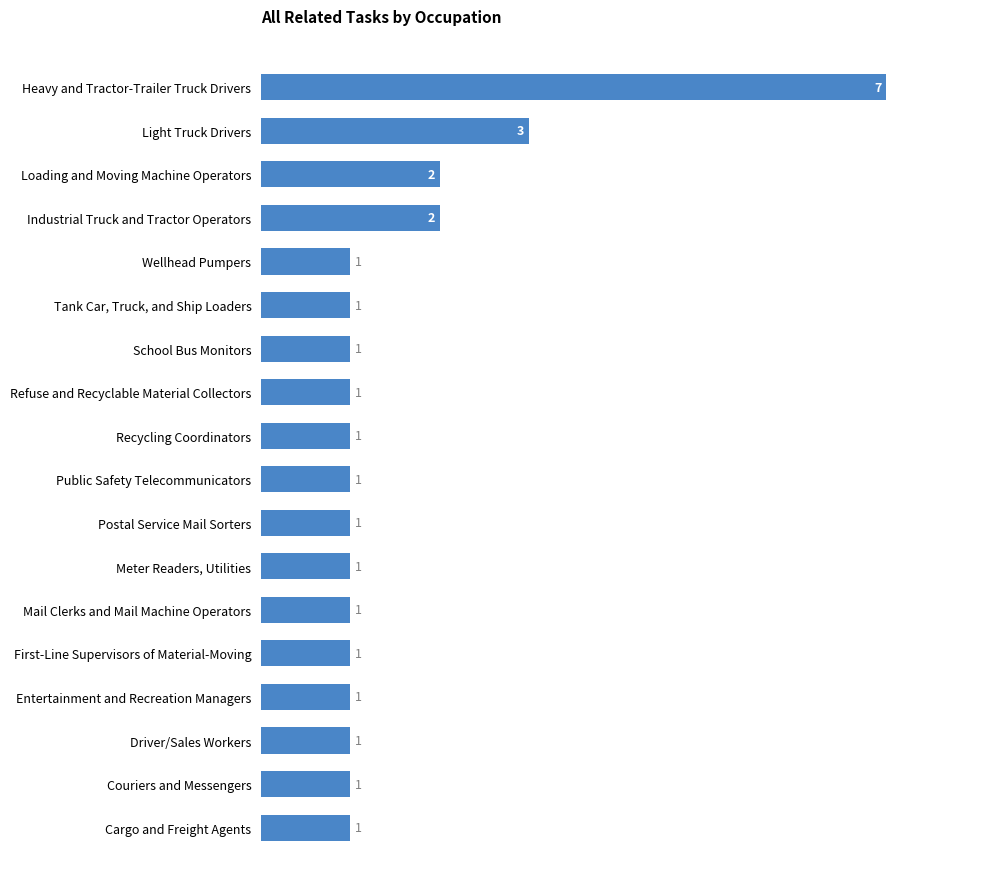

Reading top to bottom, transcribe all the data shown in this chart.

7	3	2	2	1	1	1	1	1	1	1	1	1	1	1	1	1	1